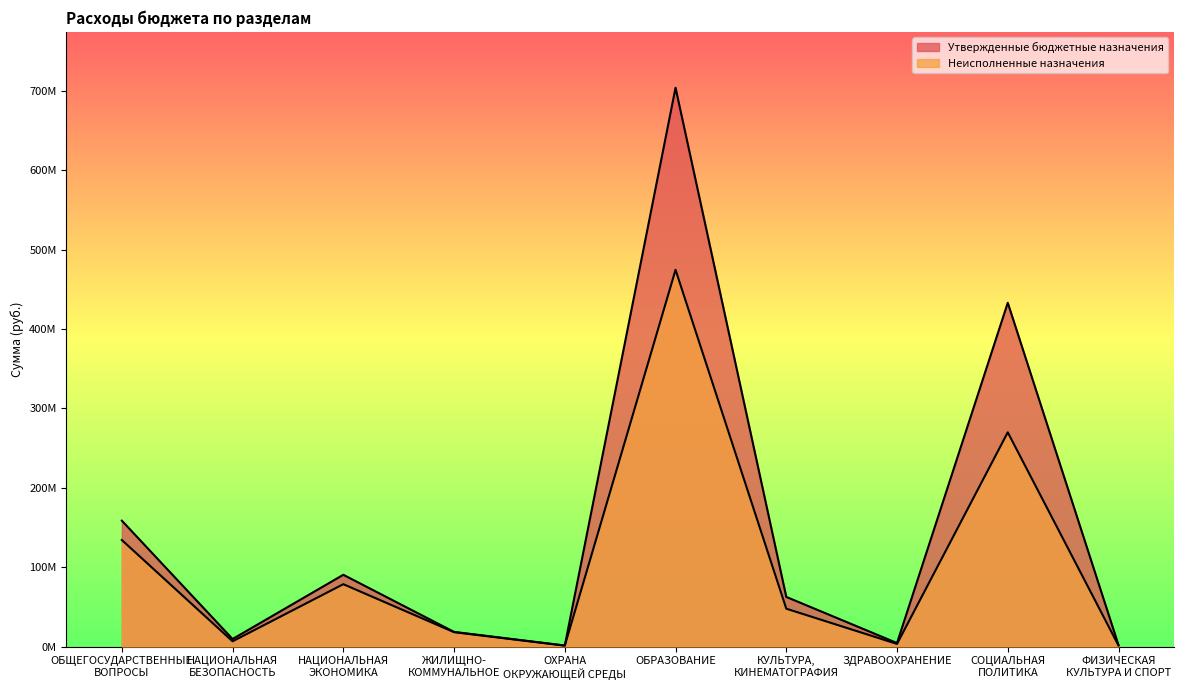

The Утвержденные бюджетные назначения series shows 2582061.0 at ФИЗИЧЕСКАЯ
КУЛЬТУРА И СПОРТ. True or false?

False